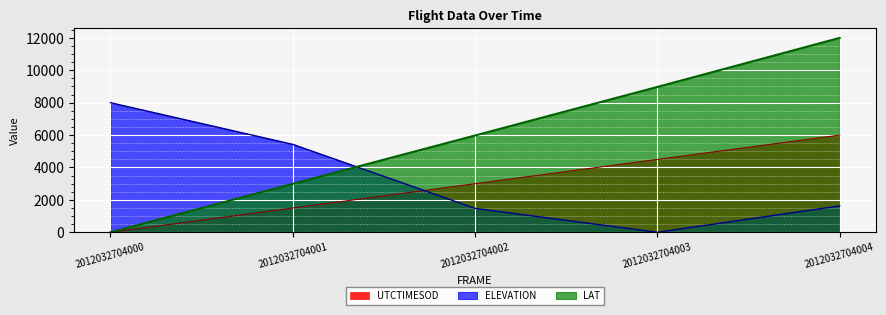

At which category does the chart reach its minimum across all series?

2012032704000